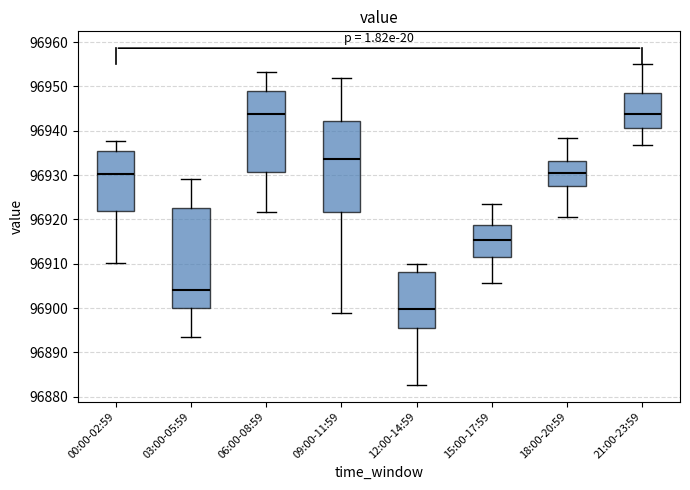

Comparing the boxes themselves (not the whiskers), which one is the tallest?

03:00-05:59